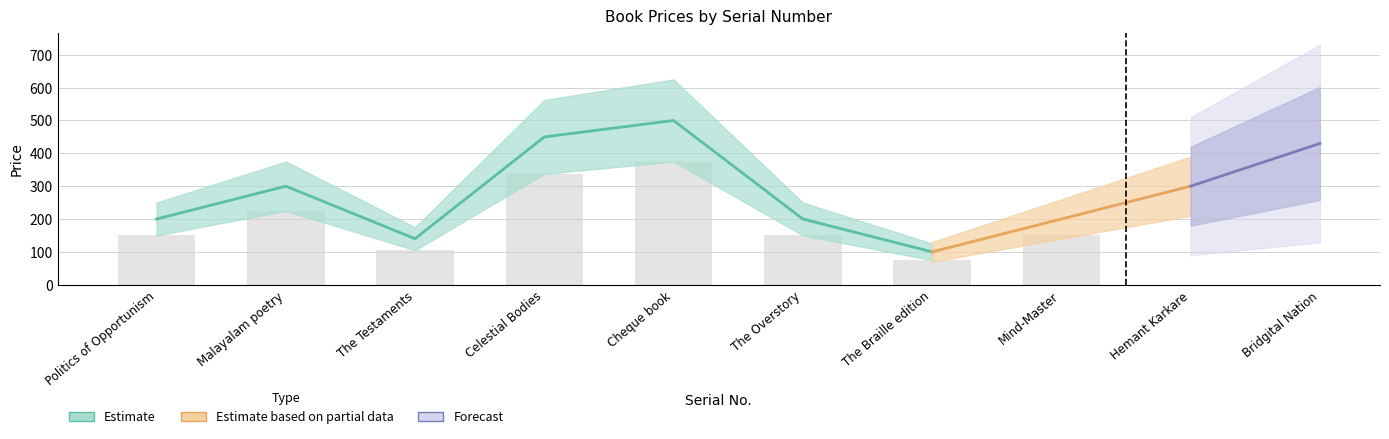

What is the difference between the values at 9 and 5?

200